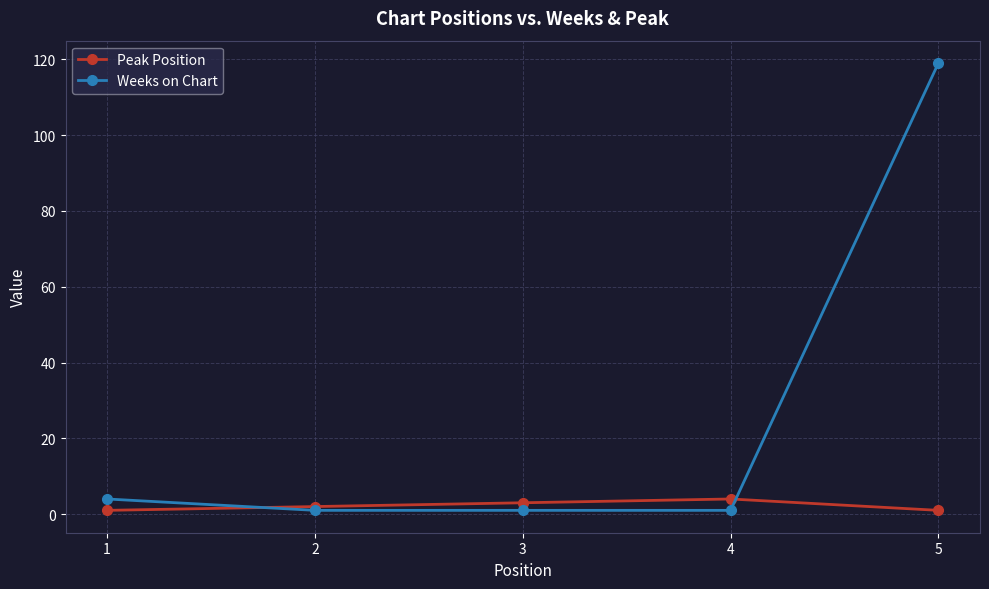

Reading right to left, what are all the values shown in this chart?

Peak Position: 1	4	3	2	1
Weeks on Chart: 119	1	1	1	4